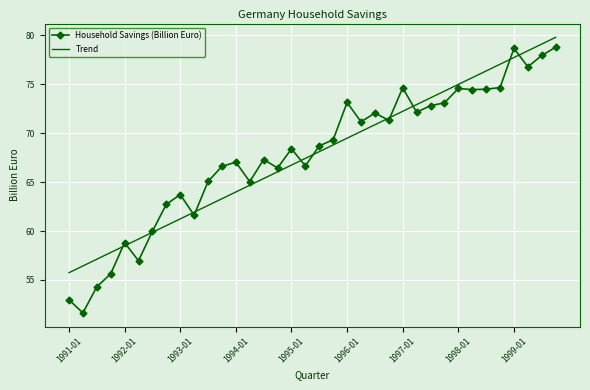

Which series has the widest spread of values?

Household Savings (Billion Euro)